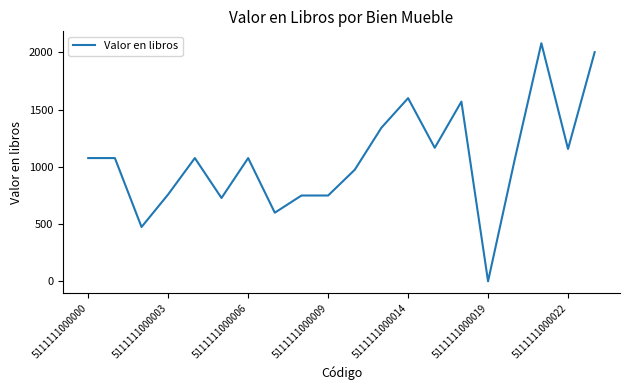

What is the difference between the maximum and minimum values?

2078.5